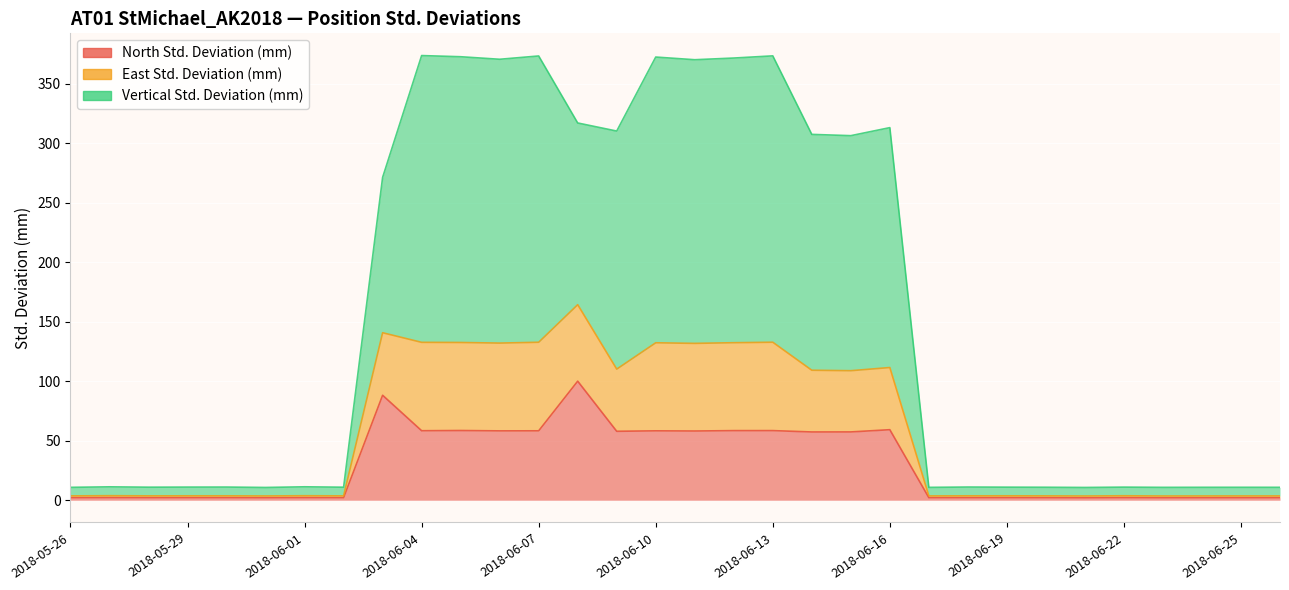

Where is North Std. Deviation (mm) nearest to the value 51?

2018-06-14